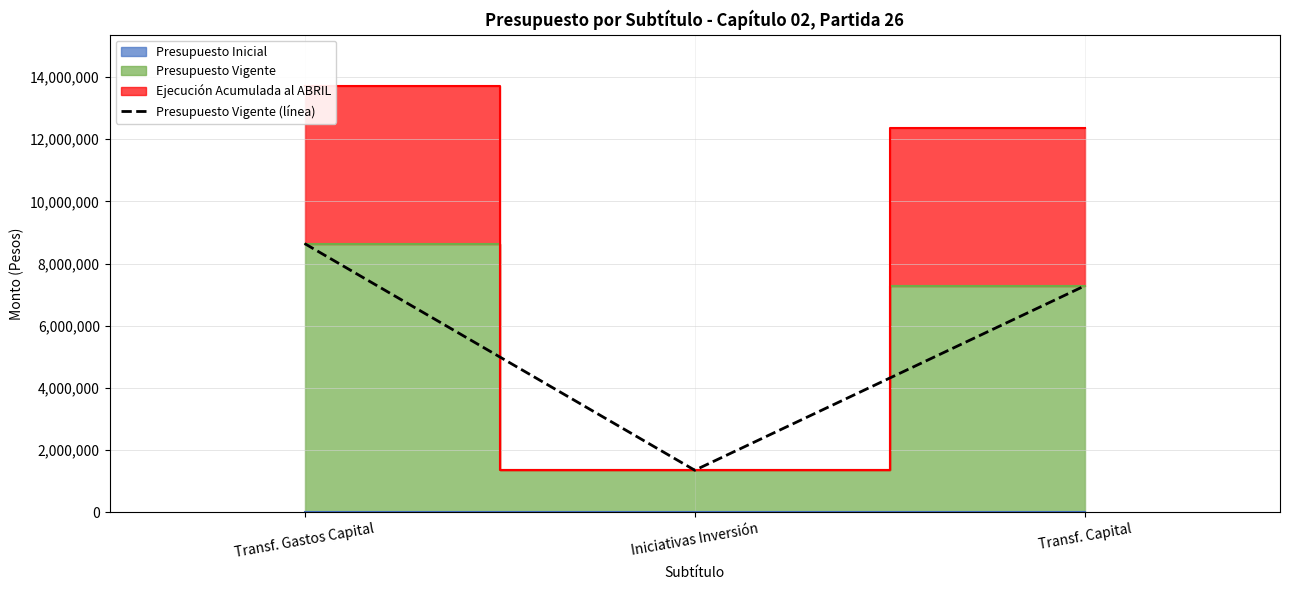

How many data points does each series have?

3